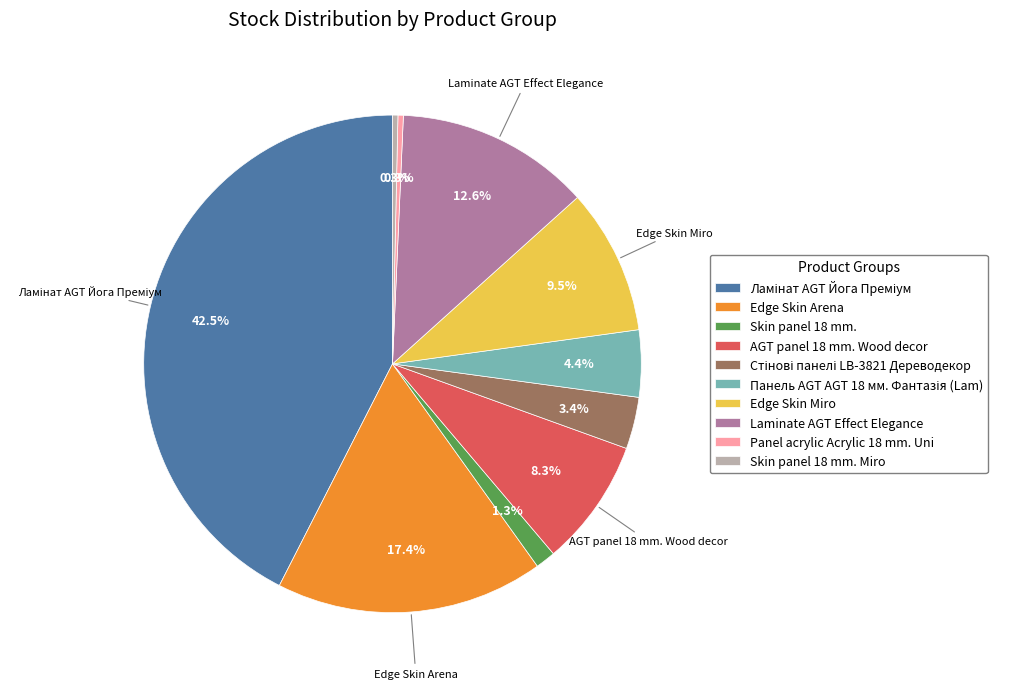

Does Edge Skin Miro account for over 50% of the chart?

No